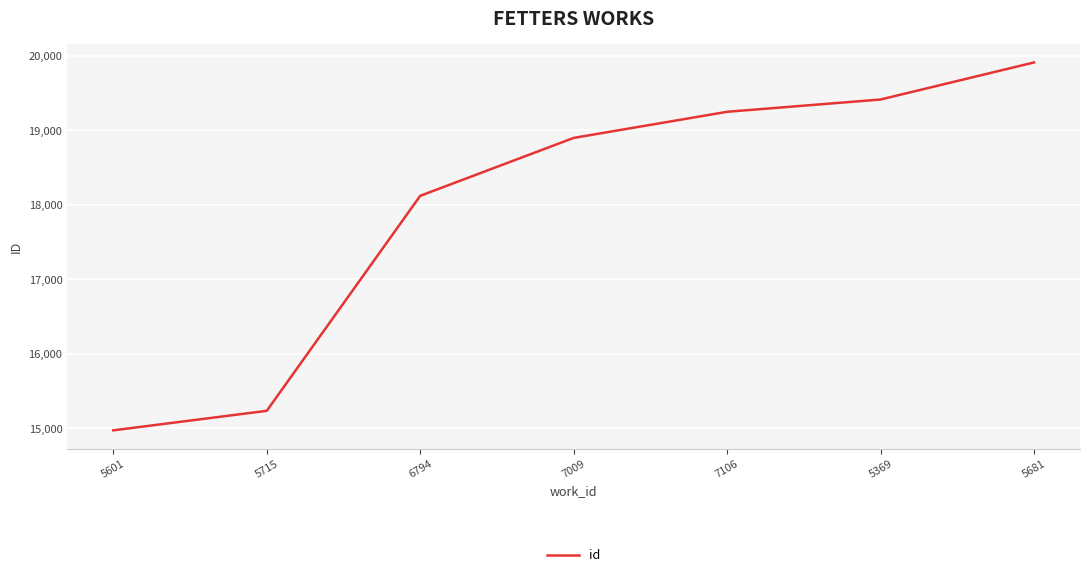

Is this an area chart (filled region under the line)?

No